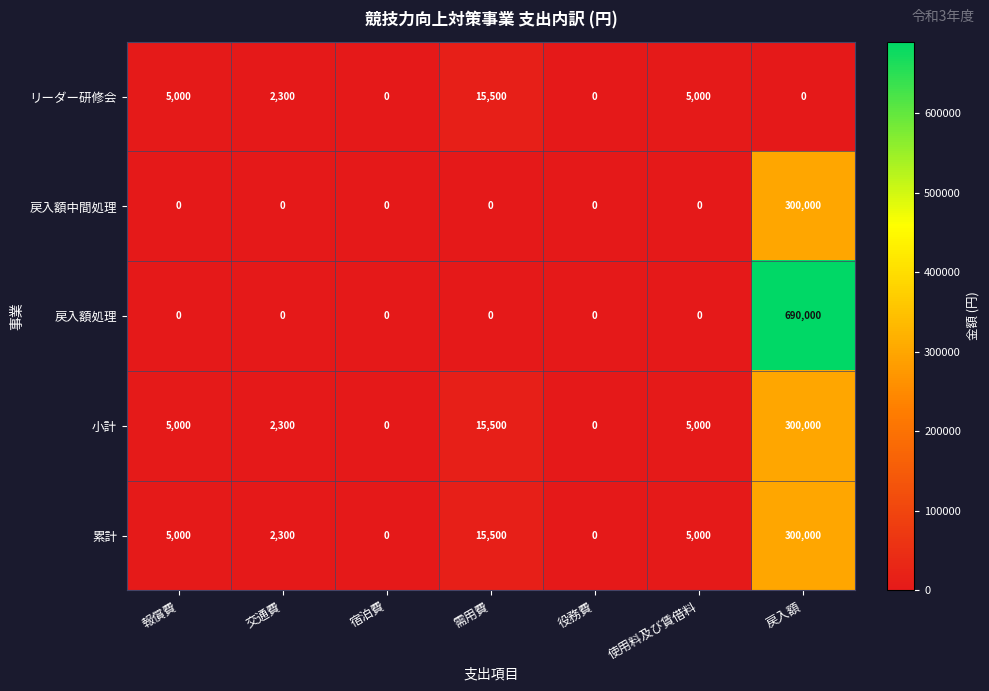

The 累計 series shows 121378 at 宿泊費. True or false?

False